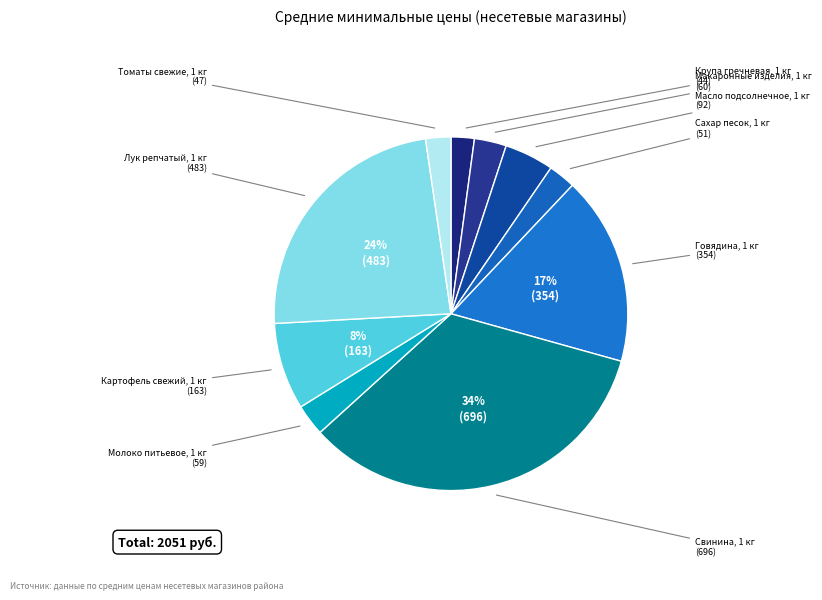

Count the number of slices in the pie.

10